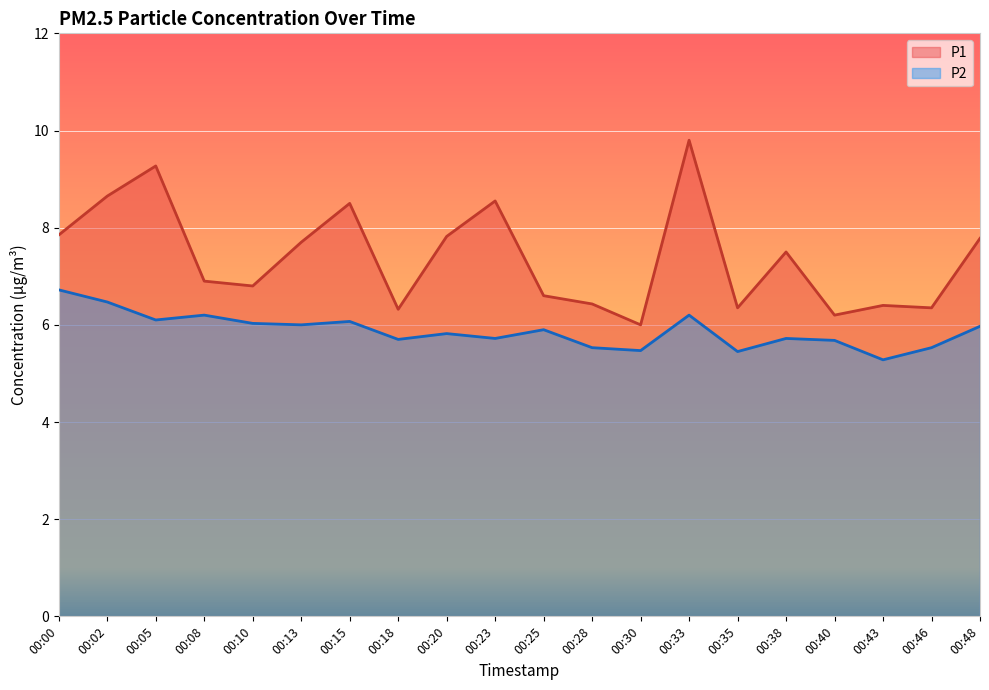

Between 00:33 and 00:13, which is larger?

00:33